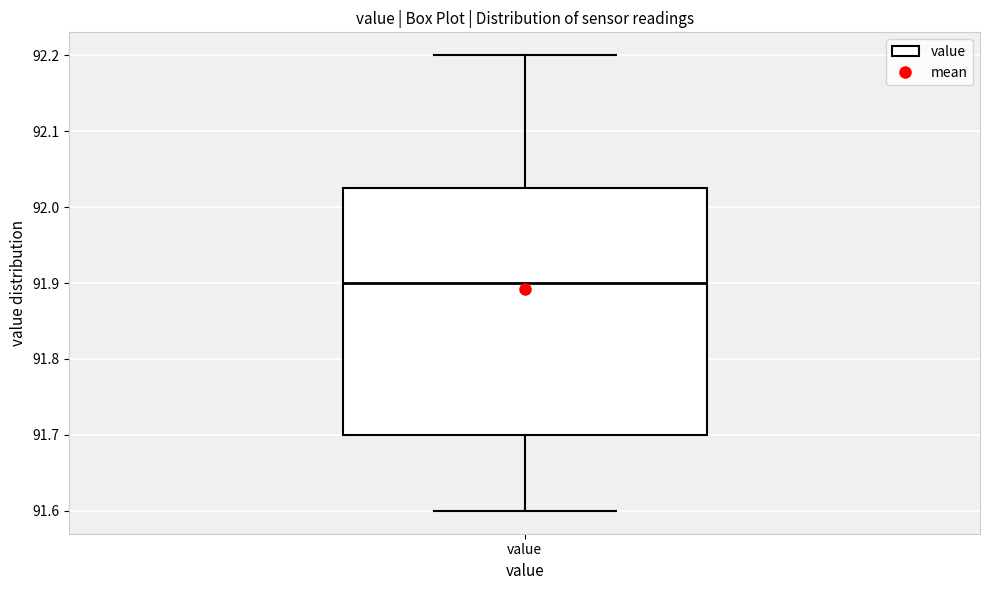

Read this box plot against the y-axis: the position of the median line, the range covered by the box, and the ends of both whiskers. The values are not printed on the chart, so give them approximately, as read against the axis.

median 91.90, box 91.70 to 92.03, whiskers 91.60 to 92.20